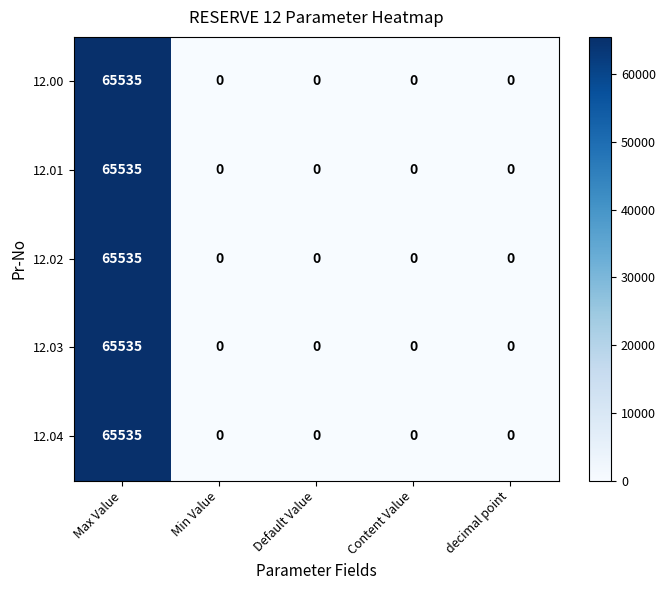

What is the difference between the maximum and minimum values in the 12.01 series?

65535